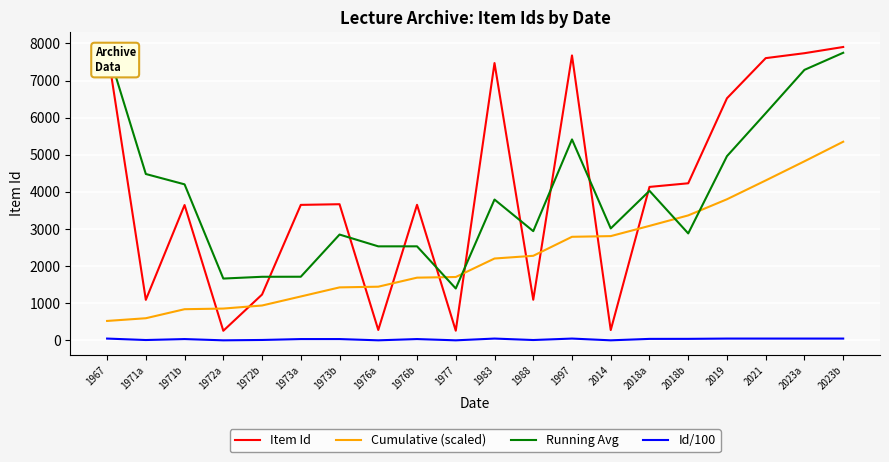

Which series has the widest spread of values?

Item Id